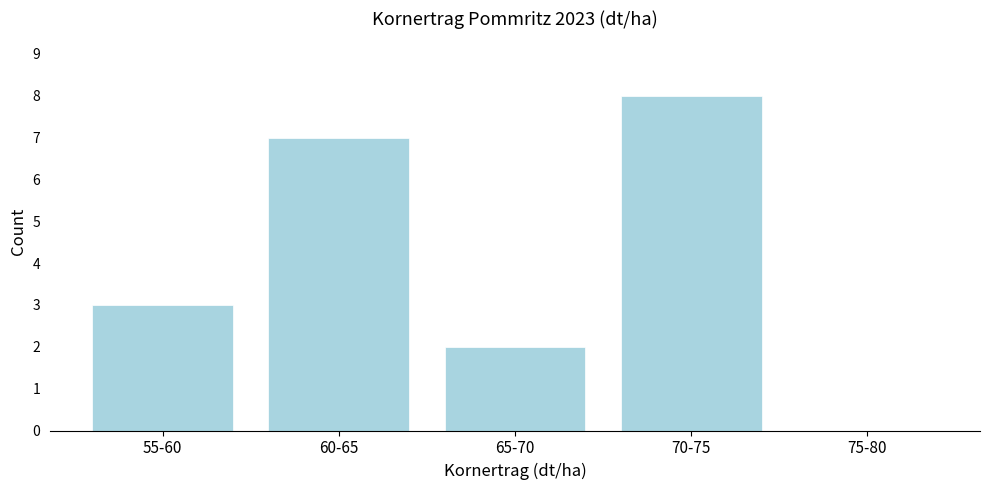

Reading left to right, list all the values displayed in this chart.

55-60=3	60-65=7	65-70=2	70-75=8	75-80=0